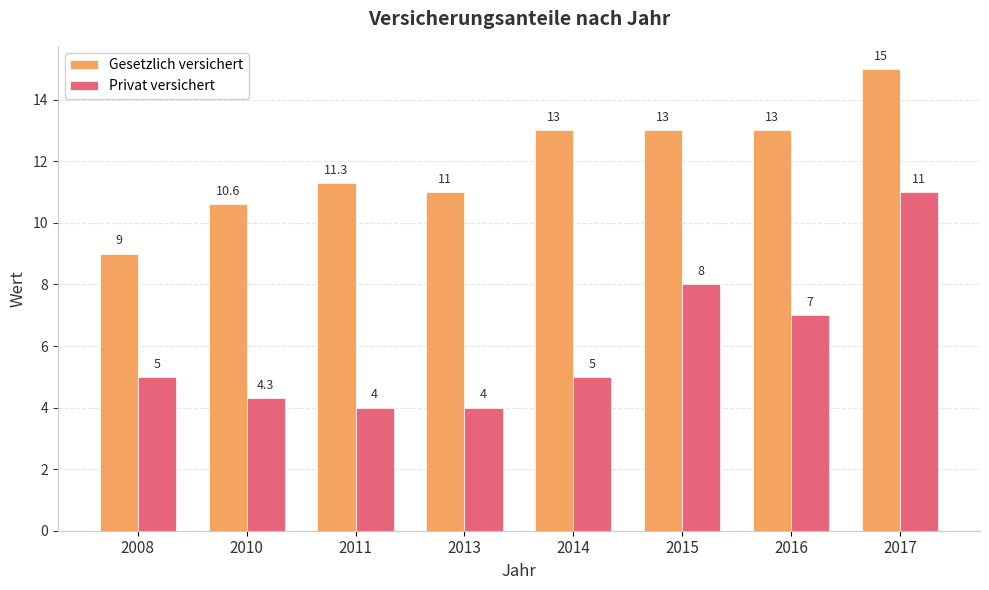

How many bars are there in each group?

2